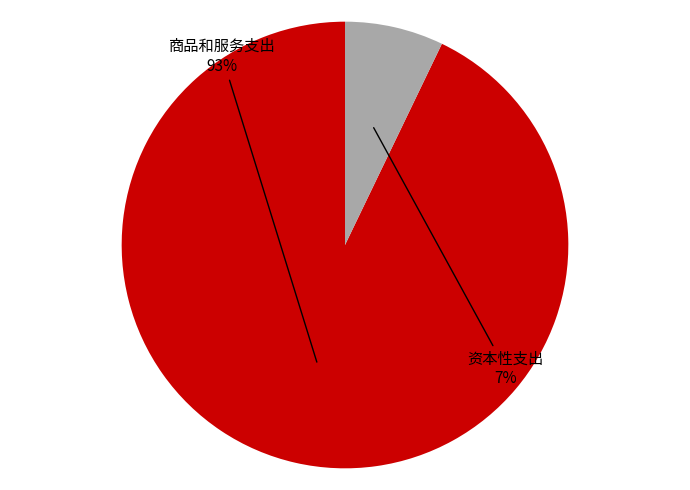

Is there any slice that represents more than half of the pie?

Yes